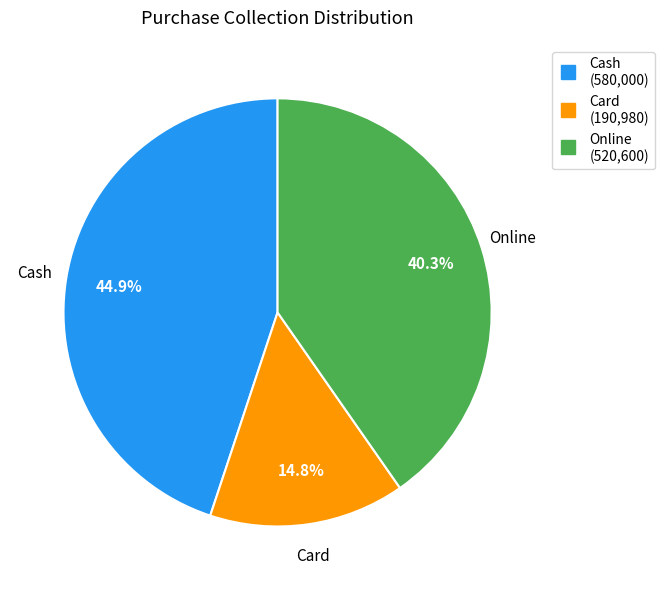

The Cash slice represents 45% of the pie. True or false?

True